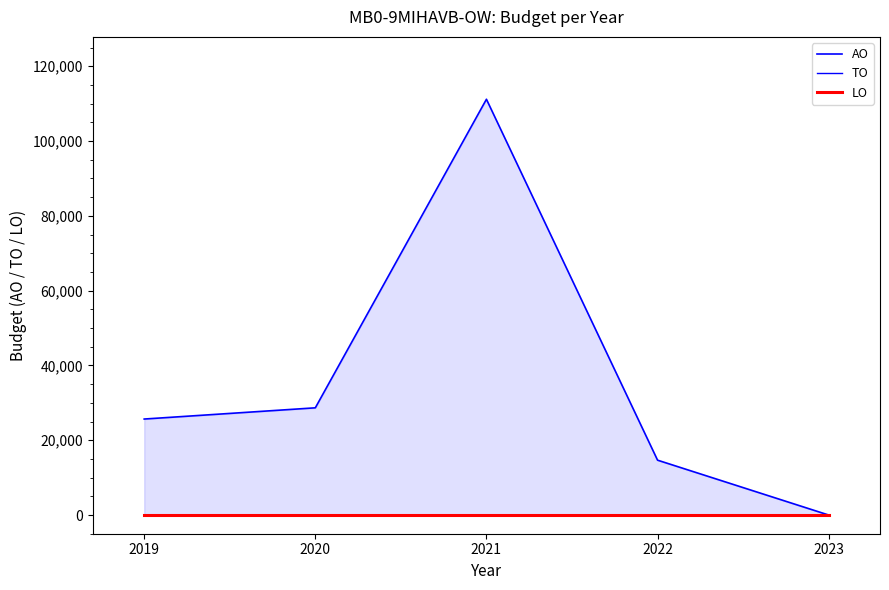

What is the difference between the highest and lowest values at 2021?

111185